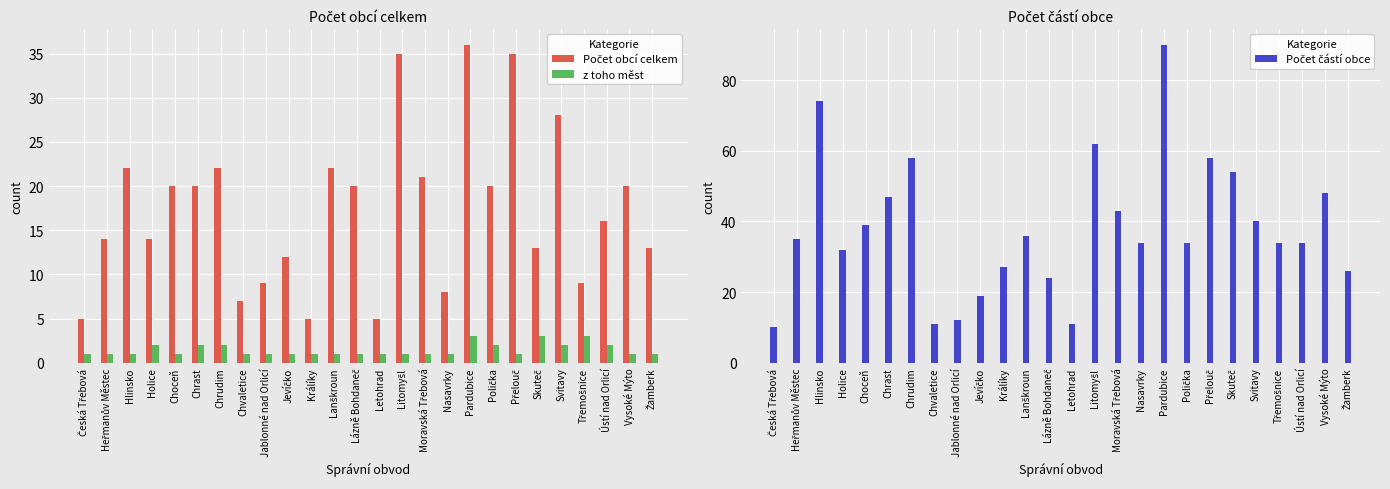

True or false: Počet obcí celkem has a value of 5 at Králíky.

True